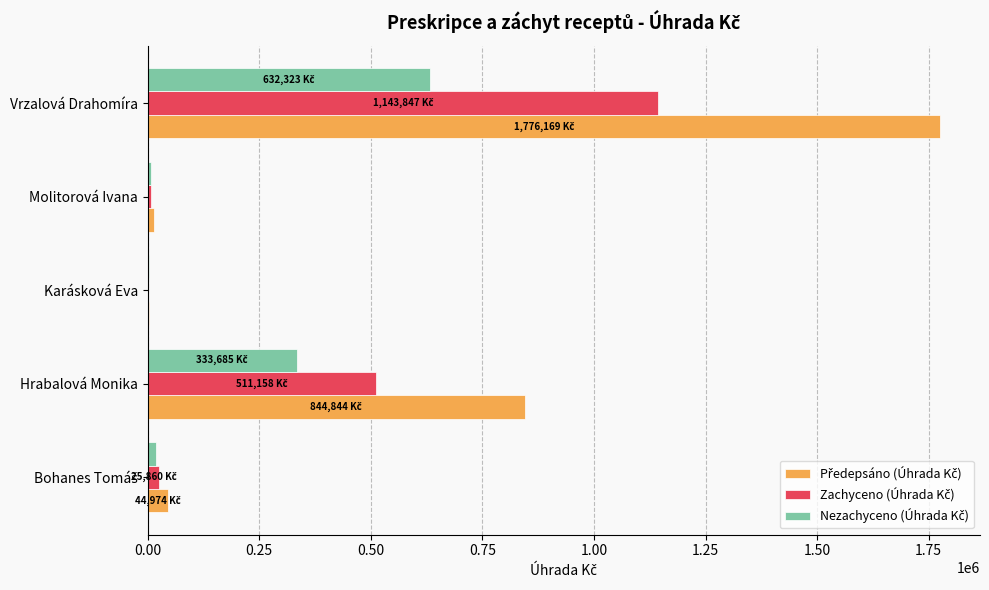

What is the greatest value displayed?

1776169.4